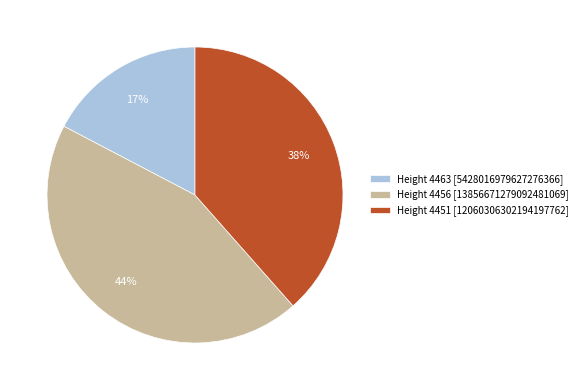

What is the largest slice in the pie chart?

Height 4456 [13856671279092481069]